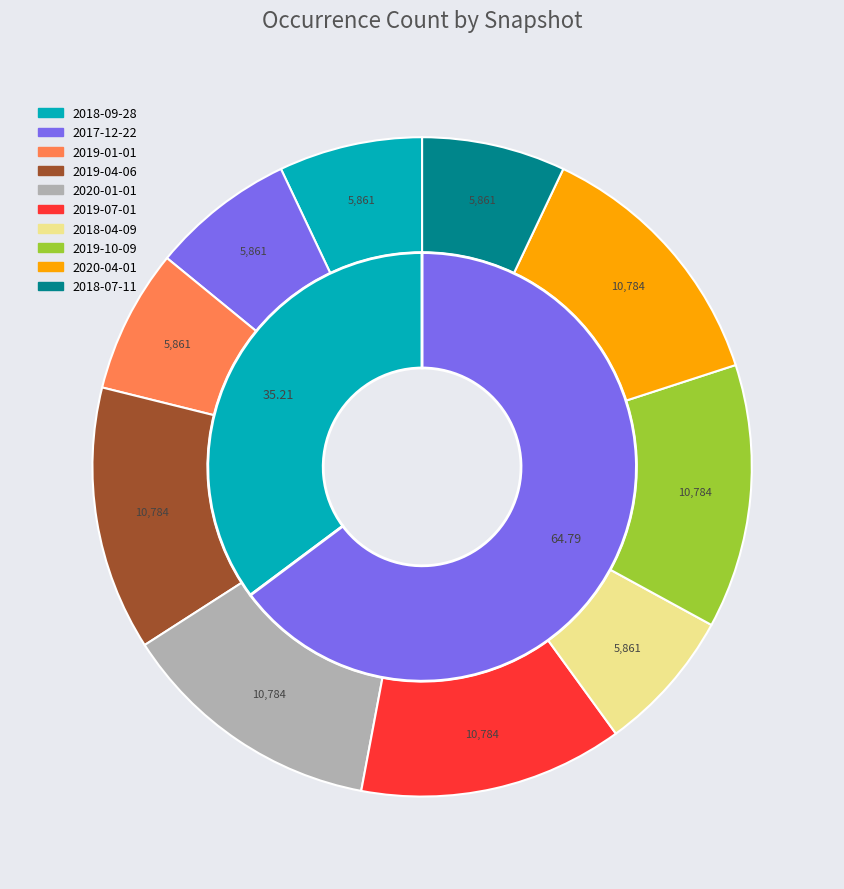

To the nearest percent, what percentage of the pie is 2019-04-06?

13%